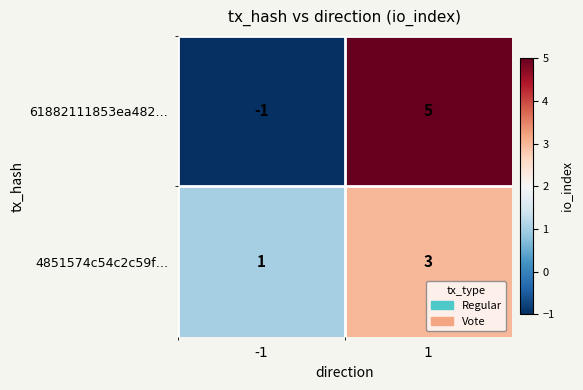

What is the maximum value for 61882111853ea482…?

5